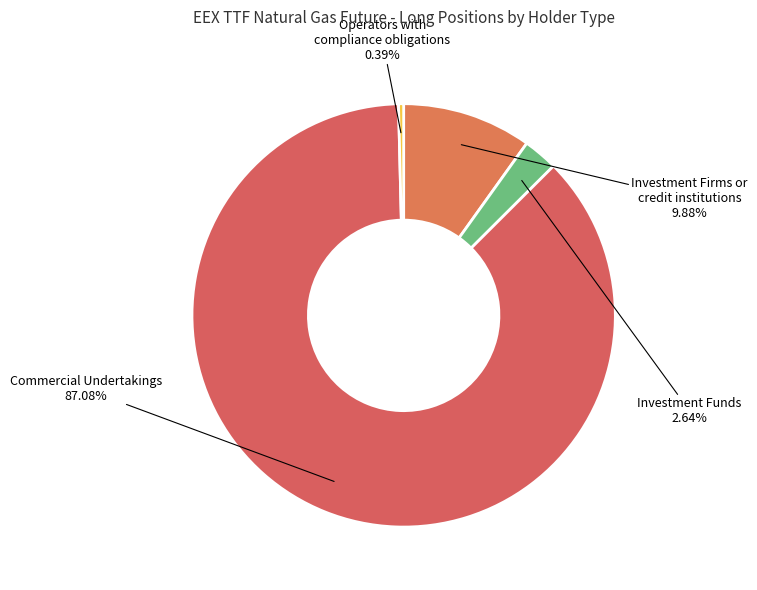

How many slices are in this pie chart?

4